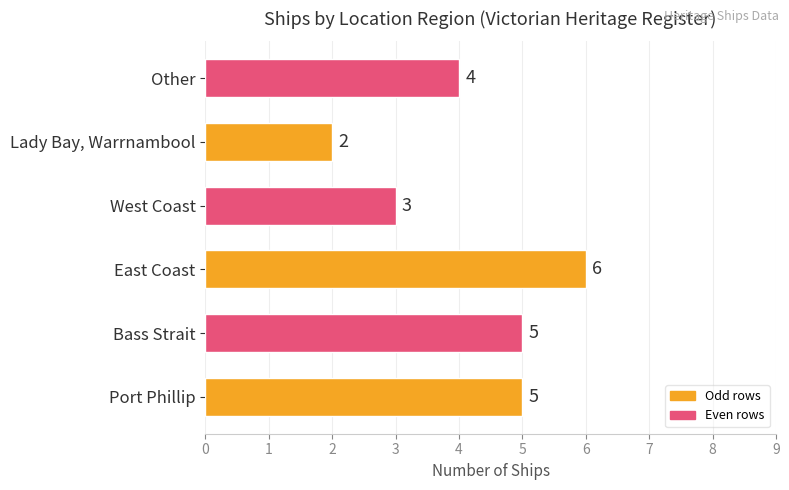

Count the number of categories in the chart.

6